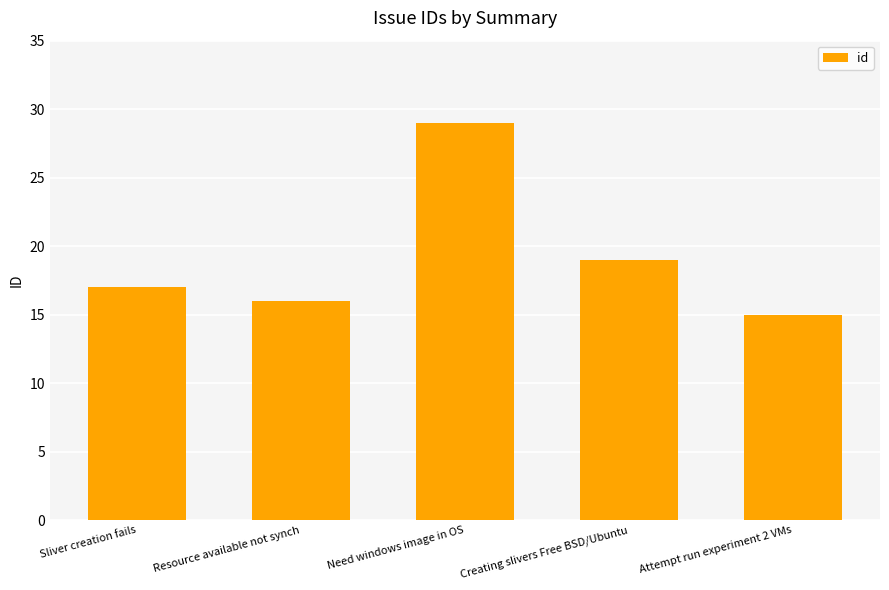

Rank the categories by value from highest to lowest.

Need windows image in OS, Creating slivers Free BSD/Ubuntu, Sliver creation fails, Resource available not synch, Attempt run experiment 2 VMs